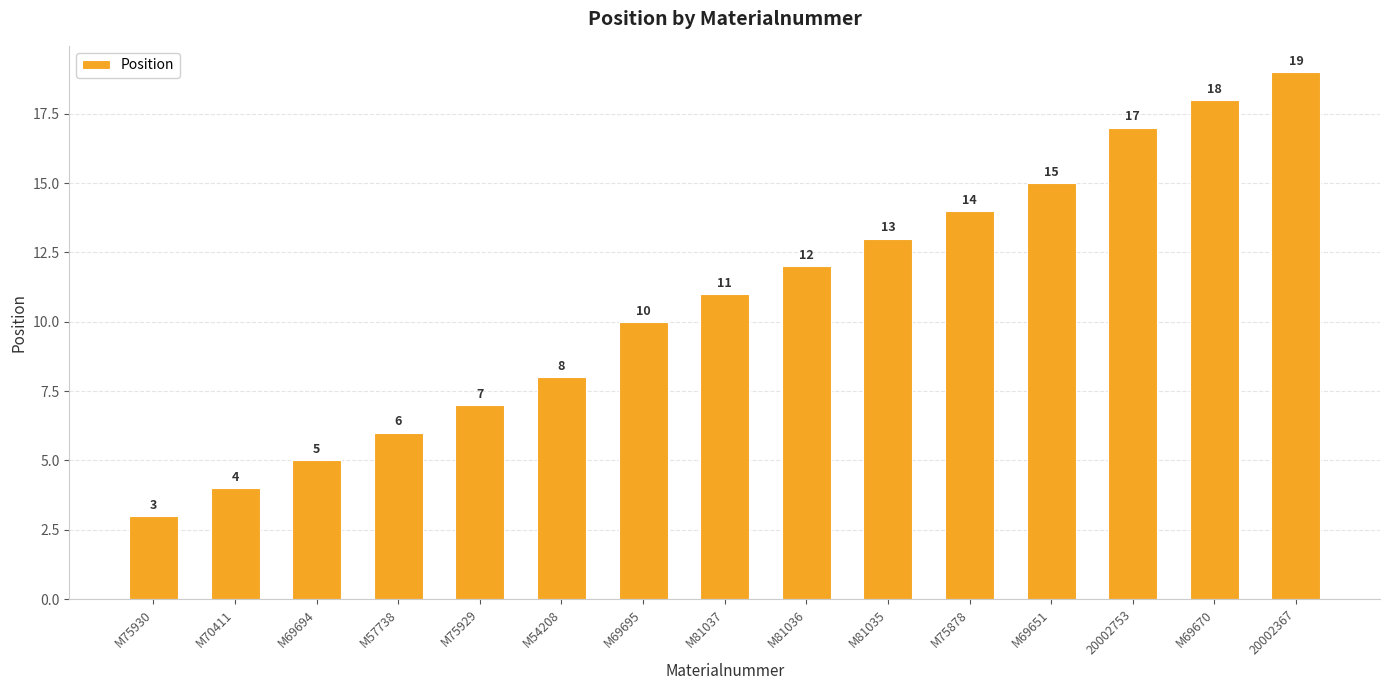

Which category has the lowest value across all series?

M75930